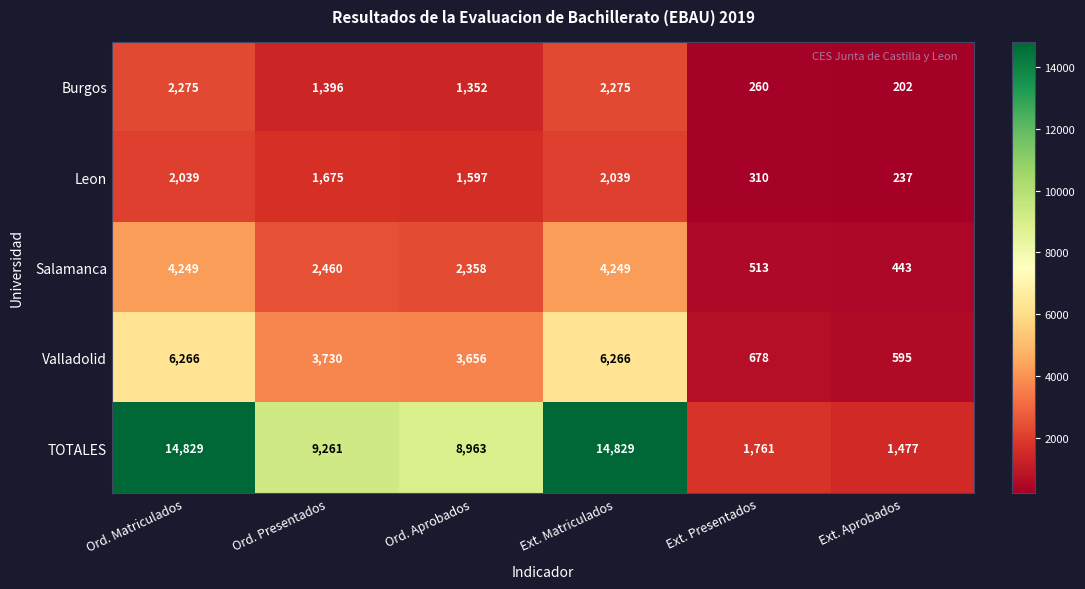

At Ord. Aprobados, list the series in order from smallest to largest.

Burgos, Leon, Salamanca, Valladolid, TOTALES